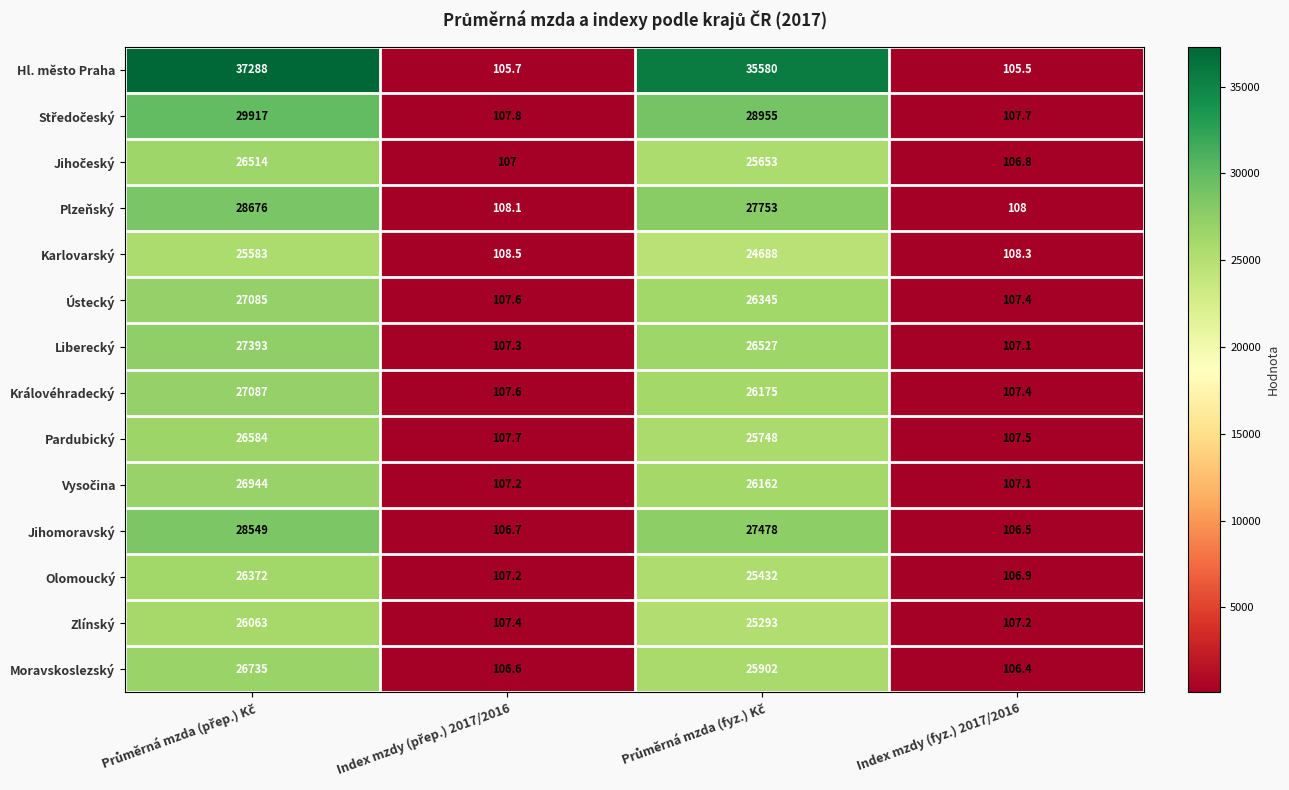

What is the difference between the maximum and minimum values in the Pardubický series?

26476.5